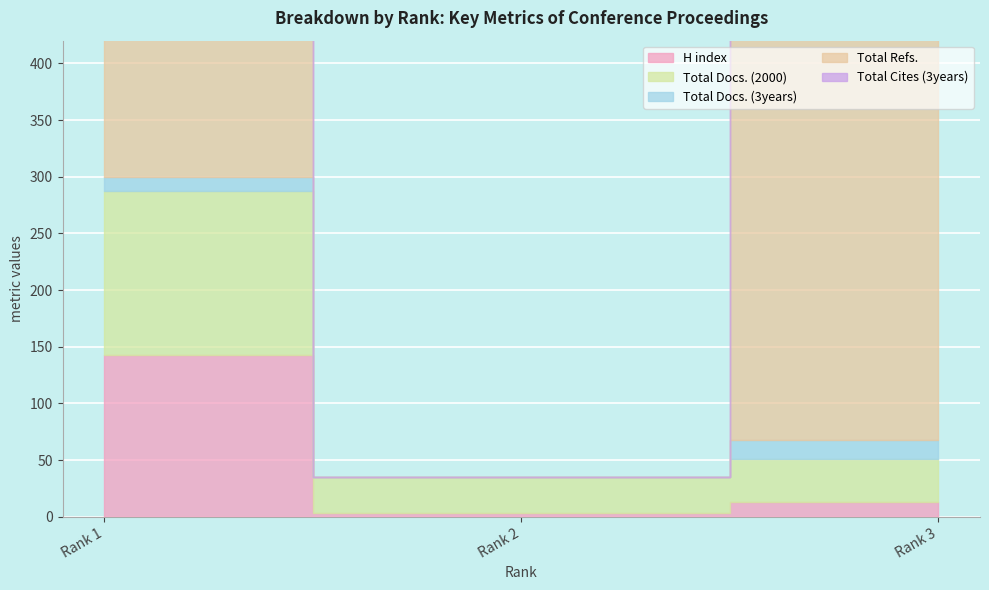

What is the difference between the maximum and minimum values in the H index series?

140